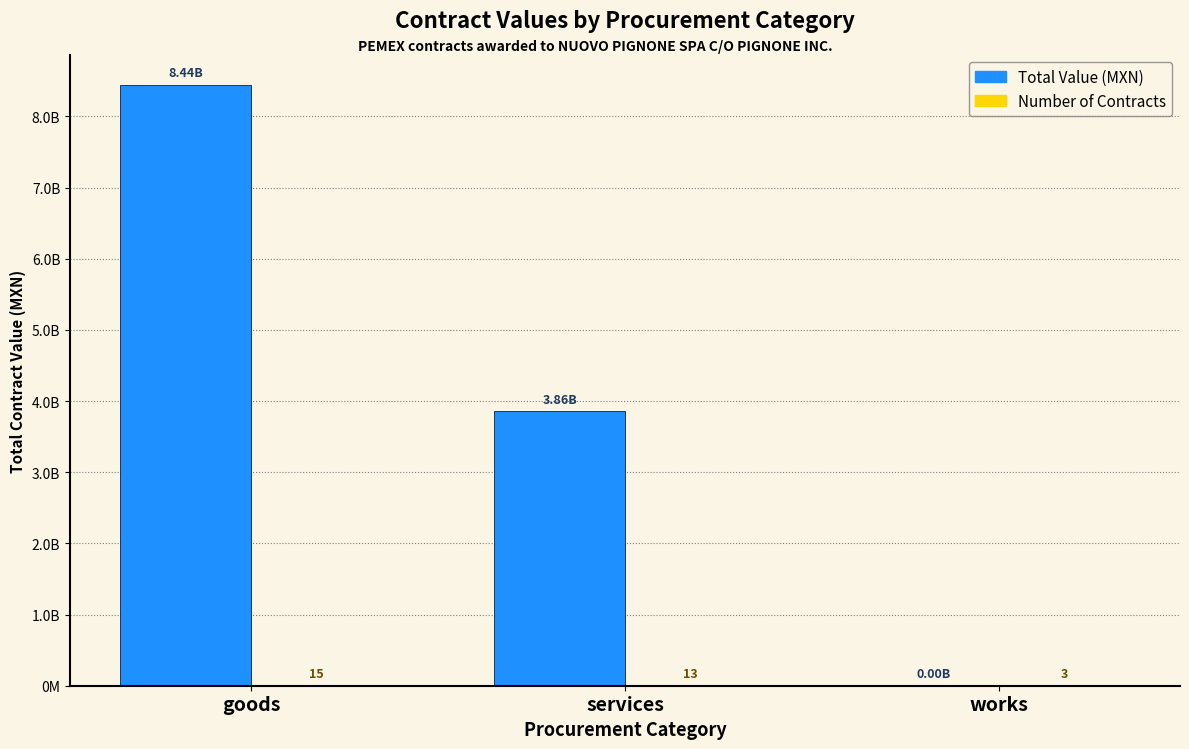

What is the sum of all Total Value (MXN) values?

12304073270.6